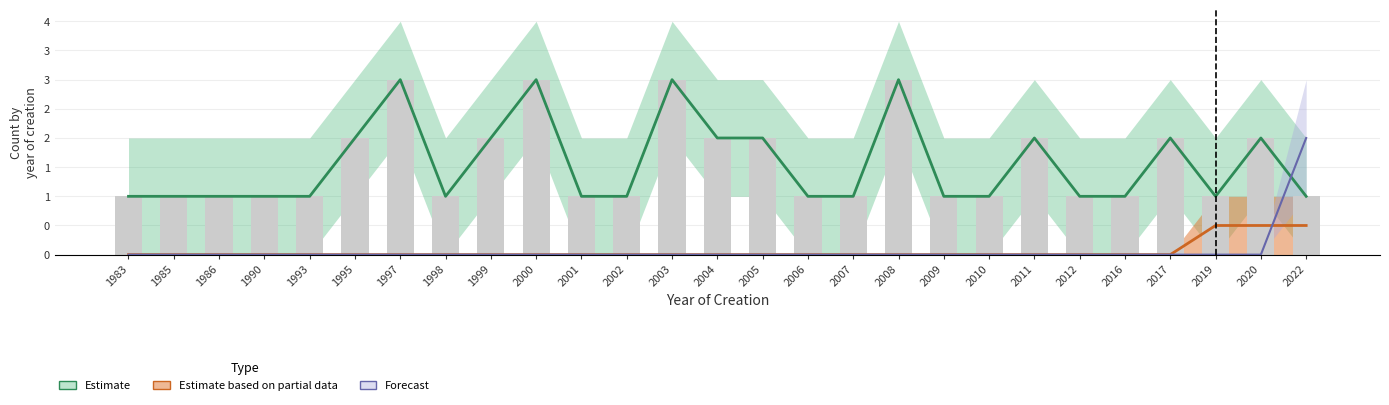

Approximately how many times larger is the value at 1985 compared to 1997?

0.3